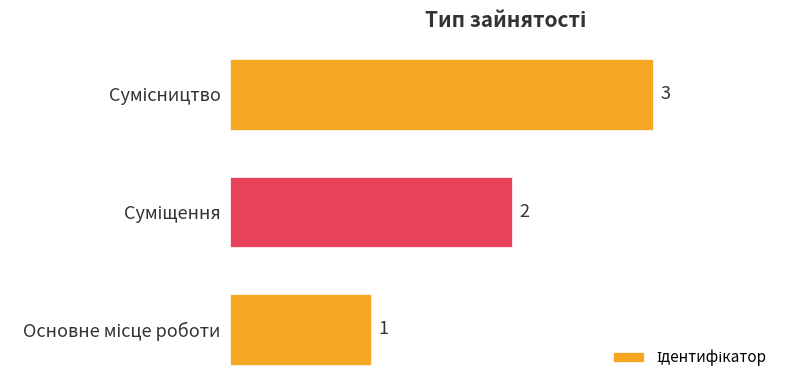

Count the values in the range 1 to 3.

3